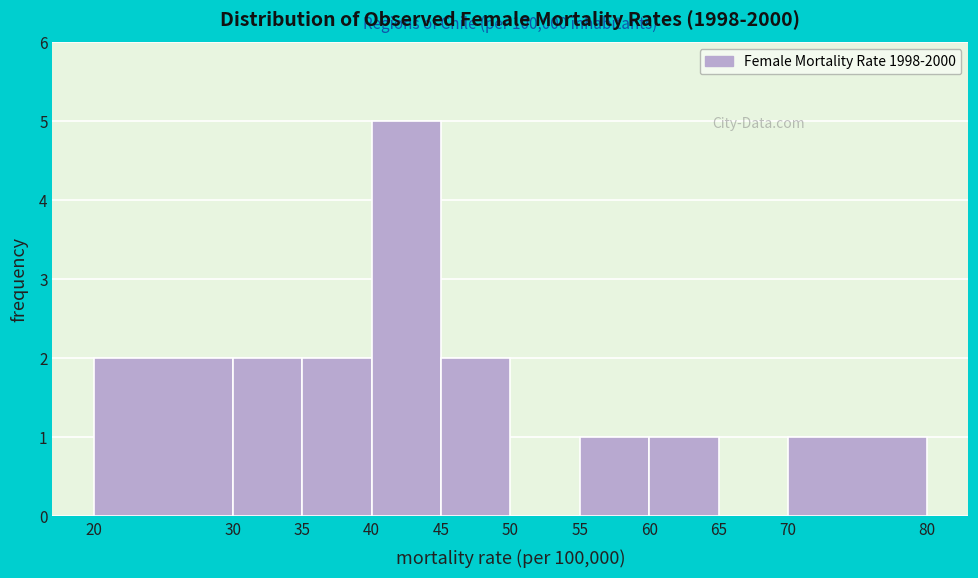

Over which range of the x-axis is the bar tallest?

40 to 45